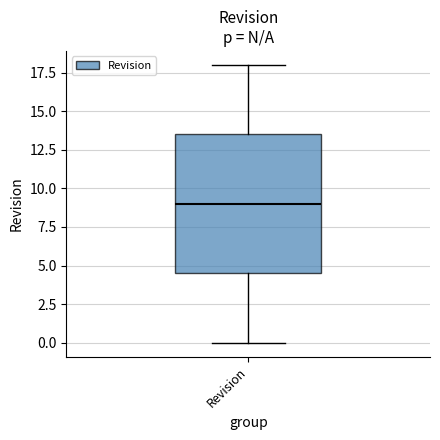

Where does the lower whisker of the box for Revision end on the y-axis? The values are not printed on the chart, so give them approximately, as read against the axis.

0.0